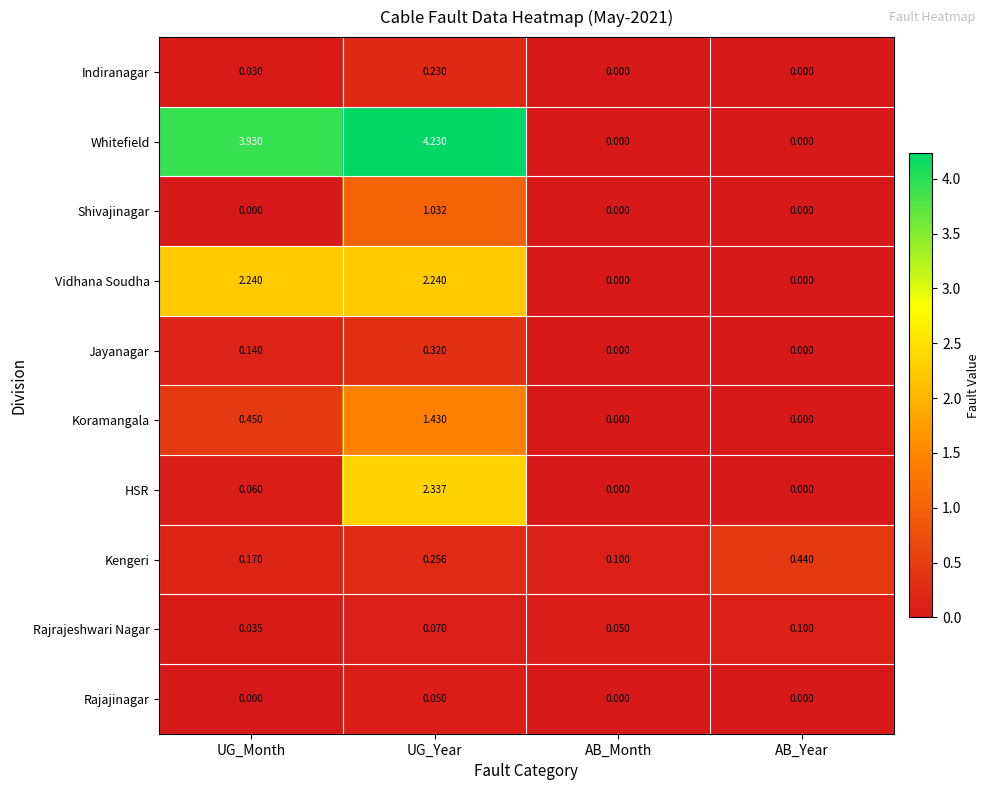

At which label is Kengeri closest to 0?

AB_Month